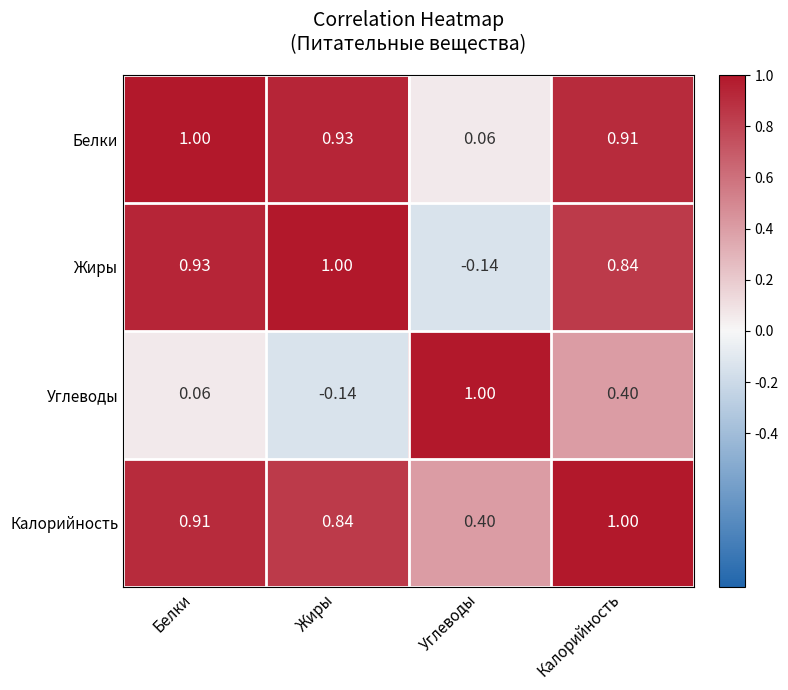

At which label does Углеводы reach its minimum?

Жиры